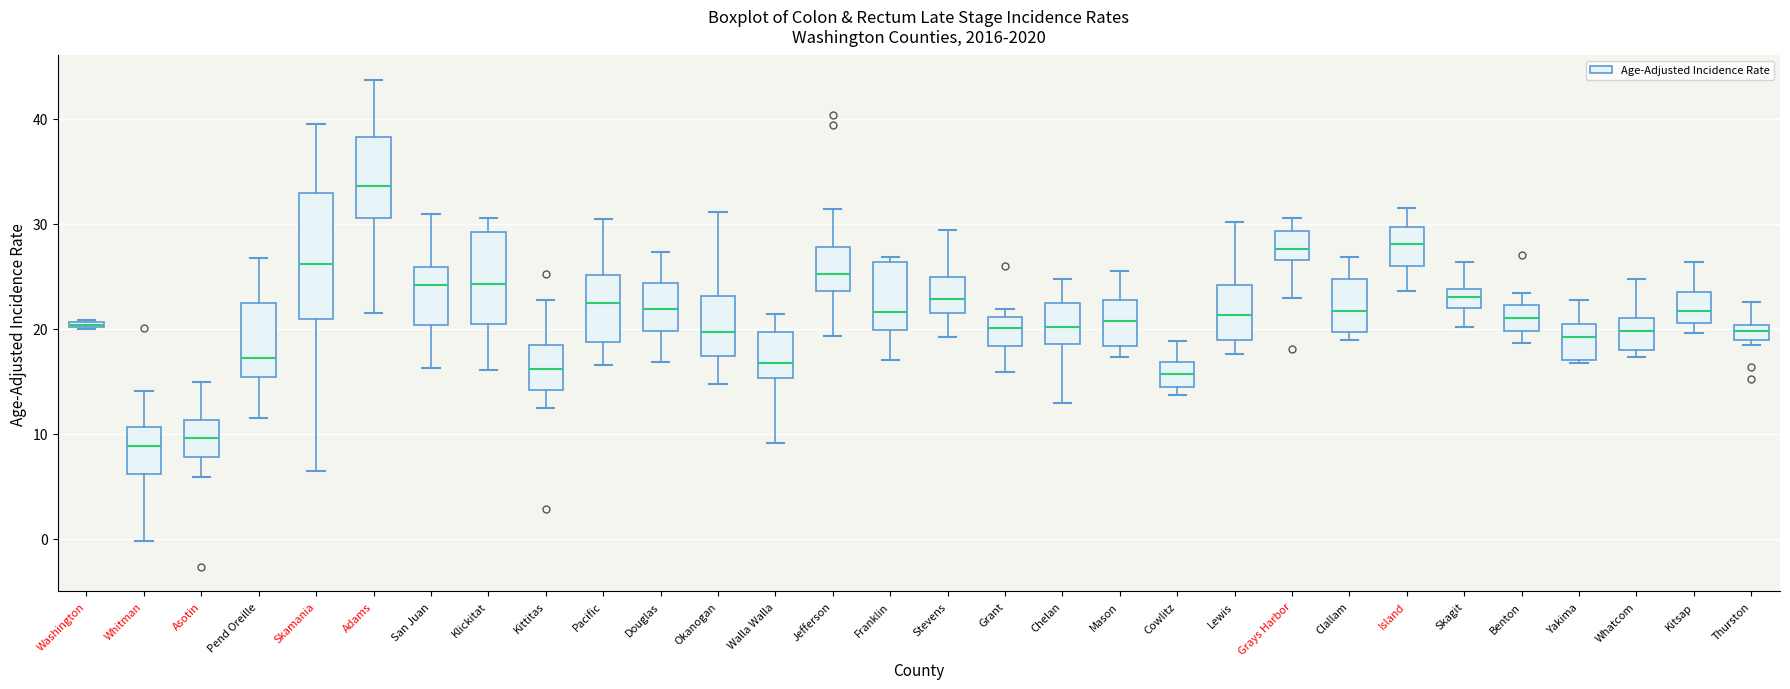

Comparing the boxes themselves (not the whiskers), which one is the tallest?

Skamania